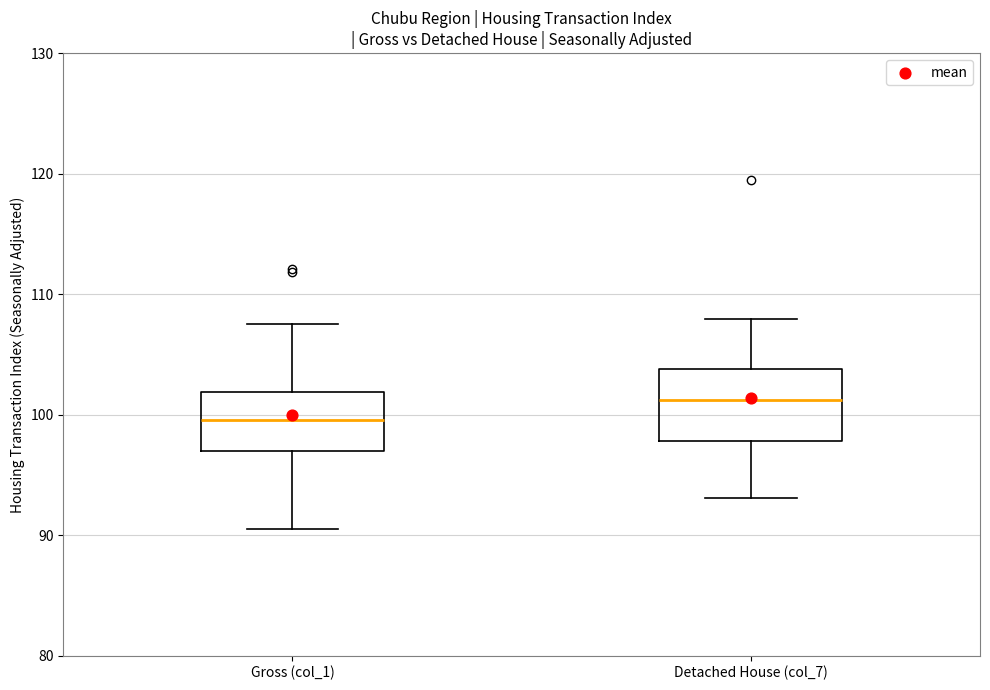

Where is the lower edge of the box for Gross (col_1) on the y-axis? The values are not printed on the chart, so give them approximately, as read against the axis.

97